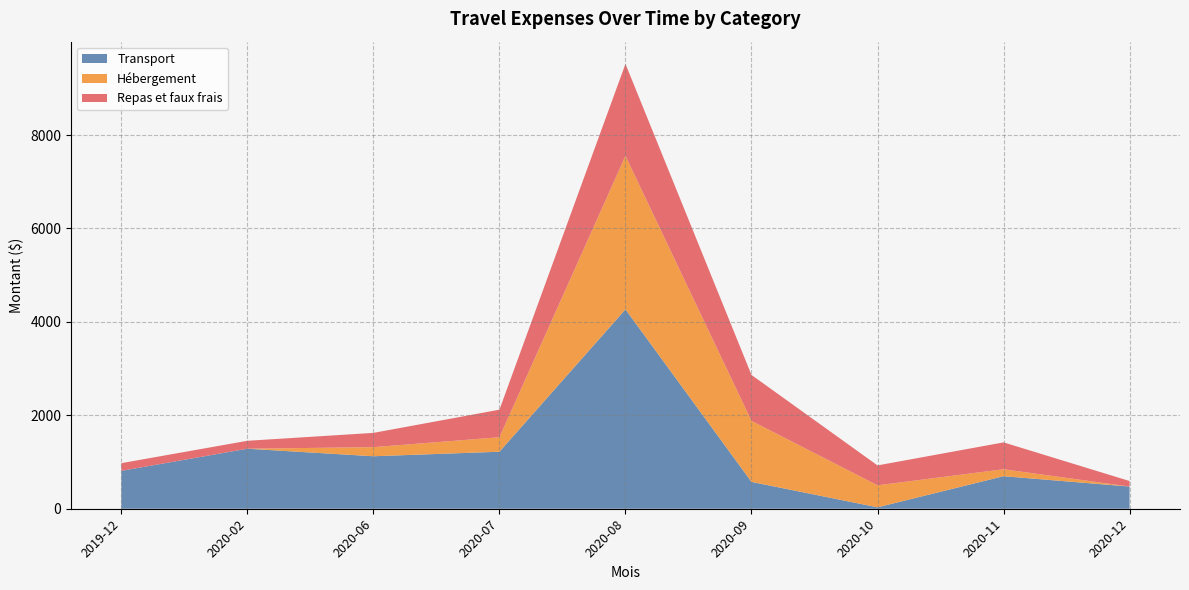

At which category is the sum across all series the highest?

2020-08